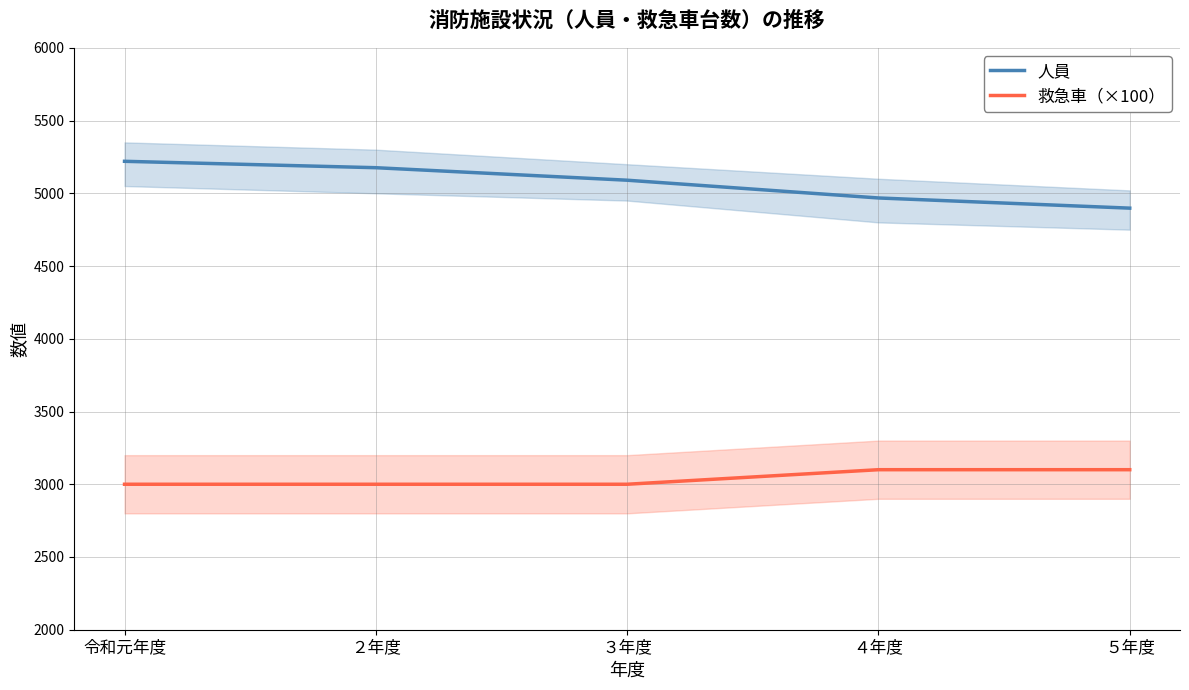

At which category is the sum across all series the highest?

令和元年度